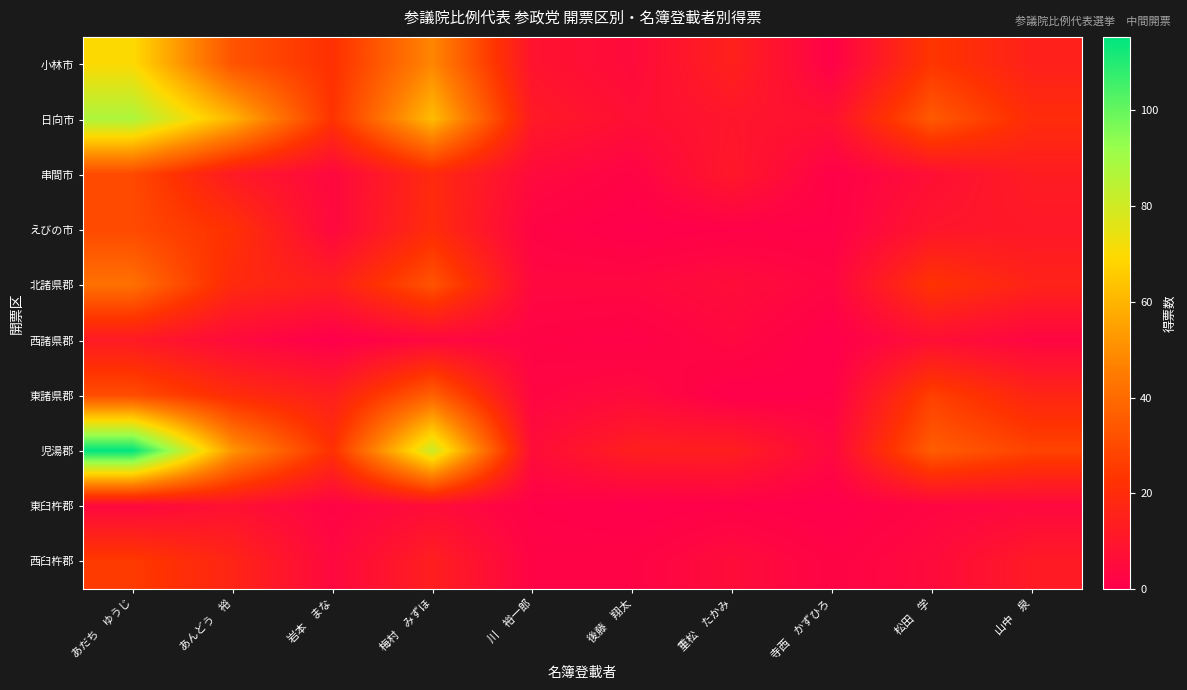

Which series has the largest total across all categories?

児湯郡